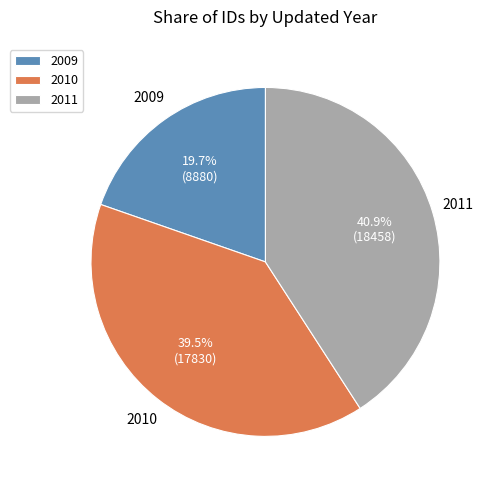

Which category has the smallest portion of the pie?

2009